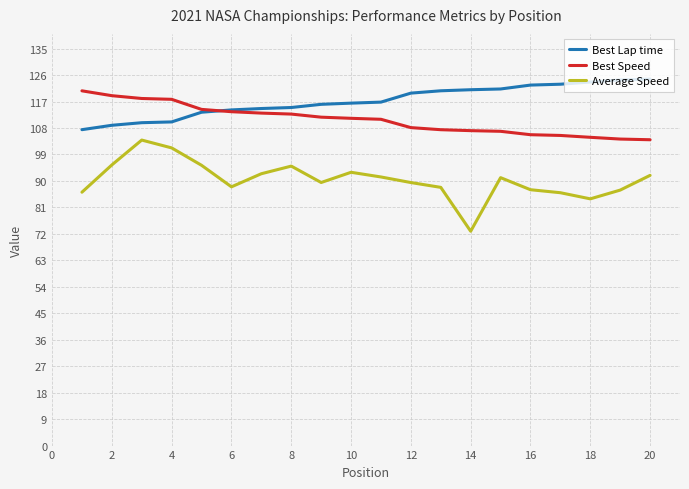

Is this an area chart (filled region under the line)?

No